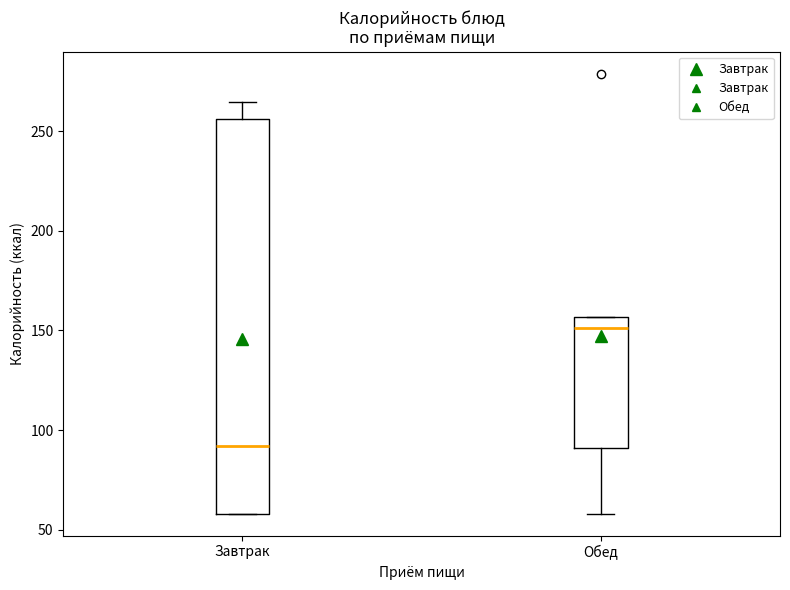

Reading left to right, read every box against the y-axis: the position of its median line, the range the box covers, and the ends of its whiskers. The values are not printed on the chart, so give them approximately, as read against the axis.

Завтрак: median 90, box 60 to 255, whiskers 60 to 265
Обед: median 150, box 90 to 155, whiskers 60 to 155